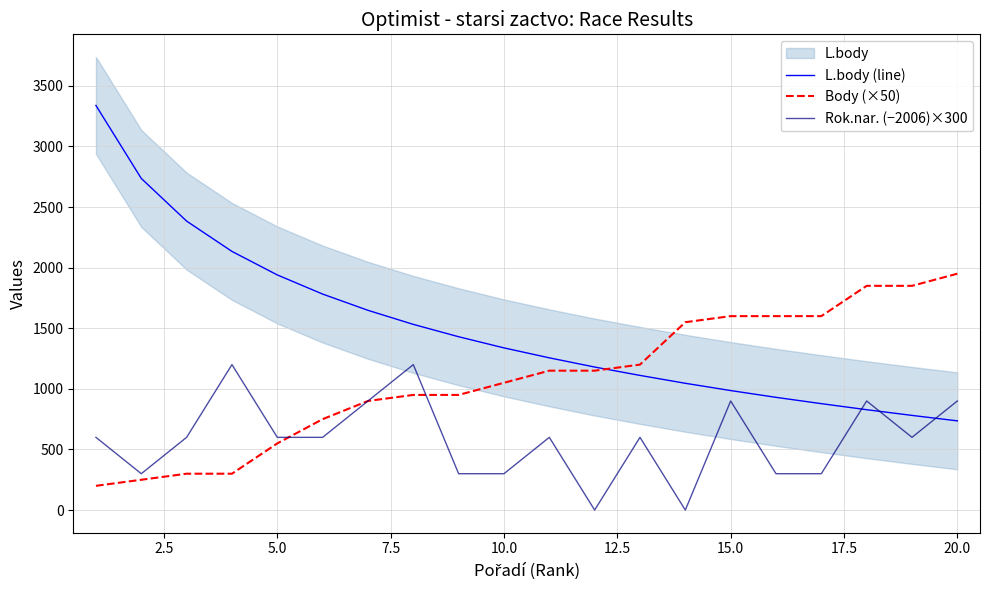

True or false: Rok.nar. (−2006)×300 and L.body (line) intersect in this chart.

True